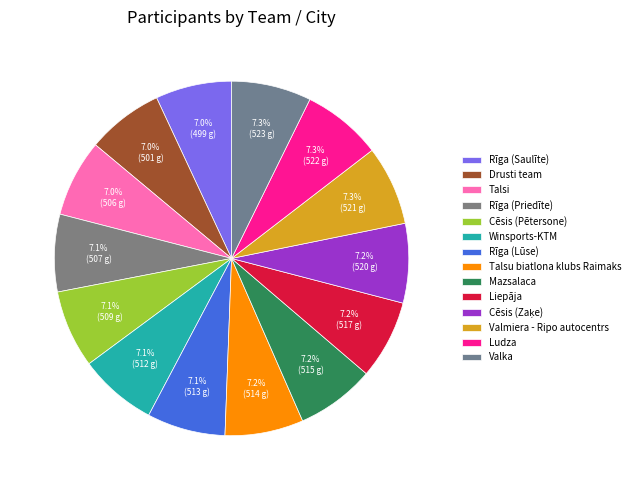

To the nearest percent, what is the average slice percentage?

7%